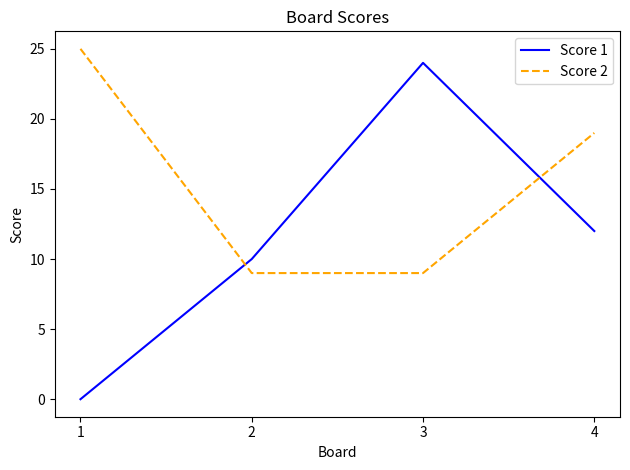

Where is Score 2 nearest to the value 17?

4